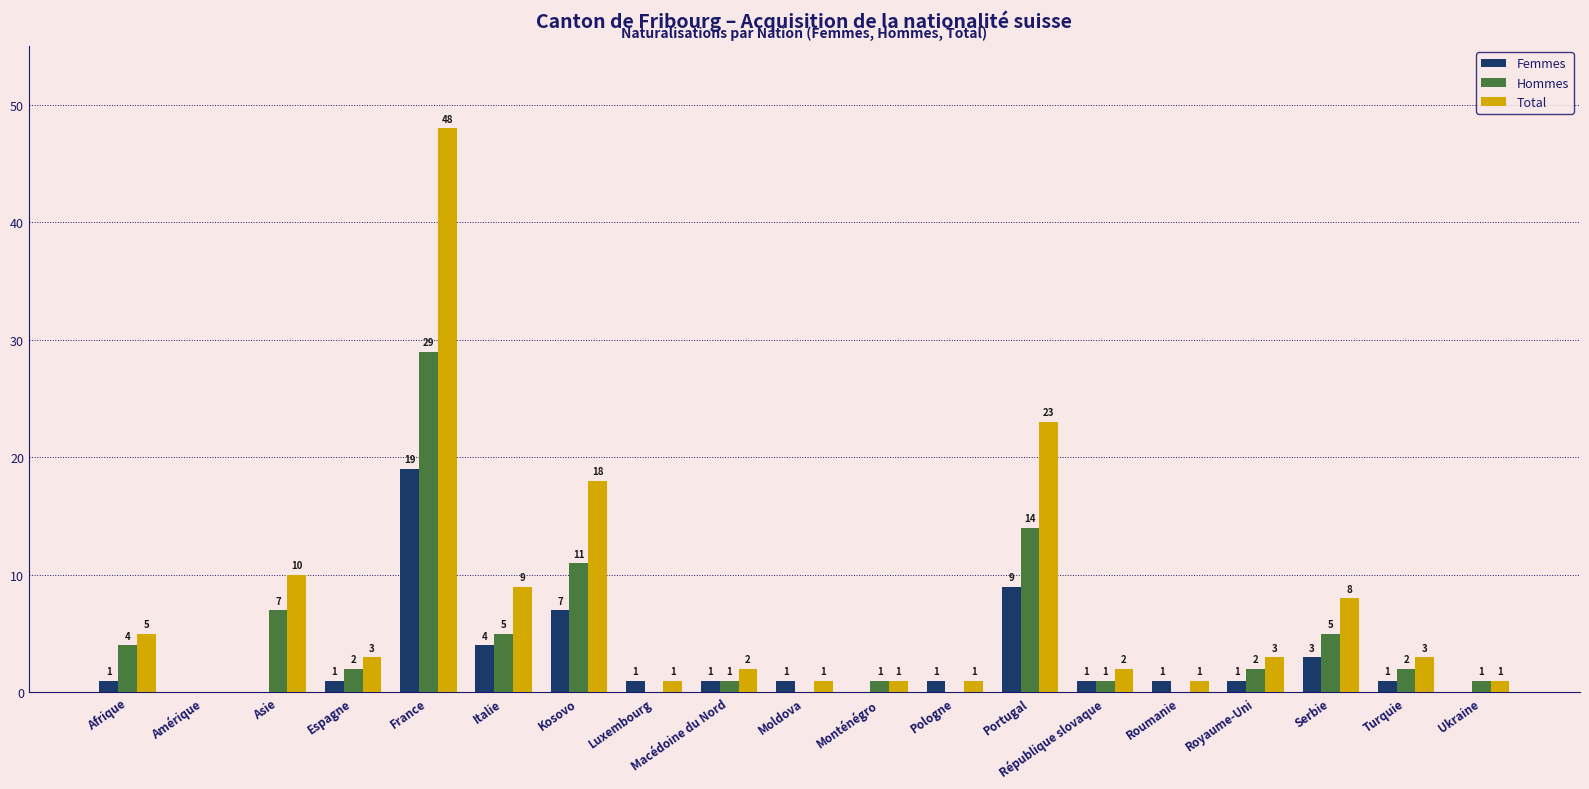

What are all the series names shown in the legend?

Femmes, Hommes, Total